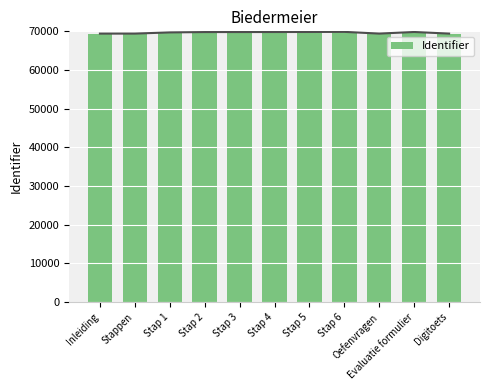

What is the difference between the values at Stappen and Stap 1?

309